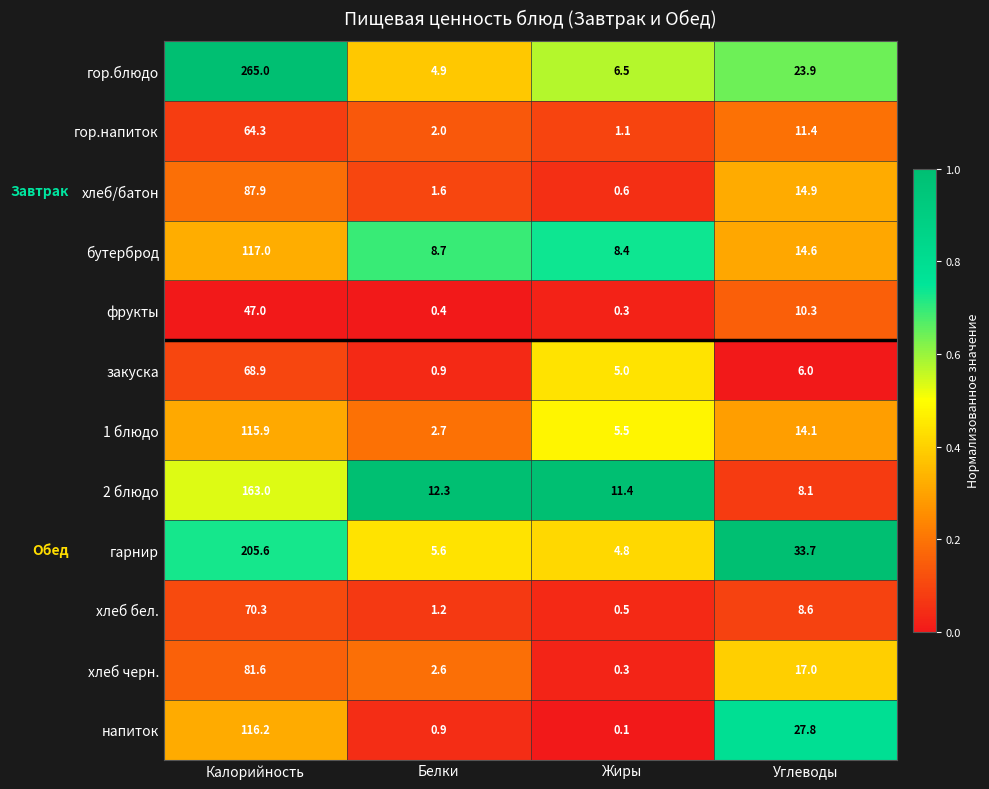

What is the sum of all напиток values?

145.0